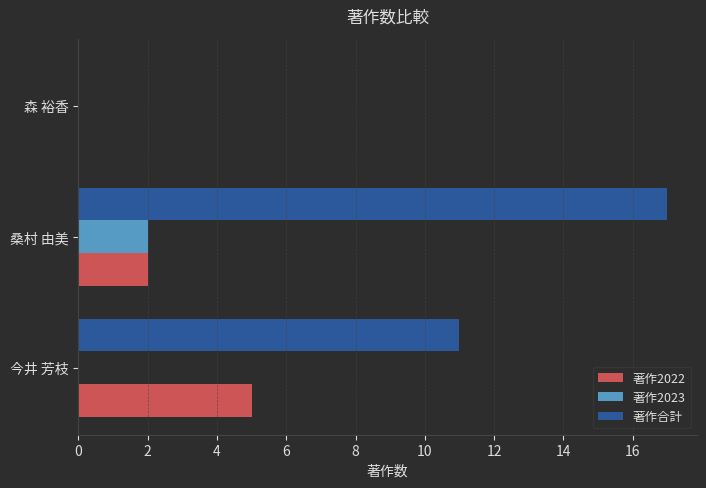

Which series has the widest spread of values?

著作合計